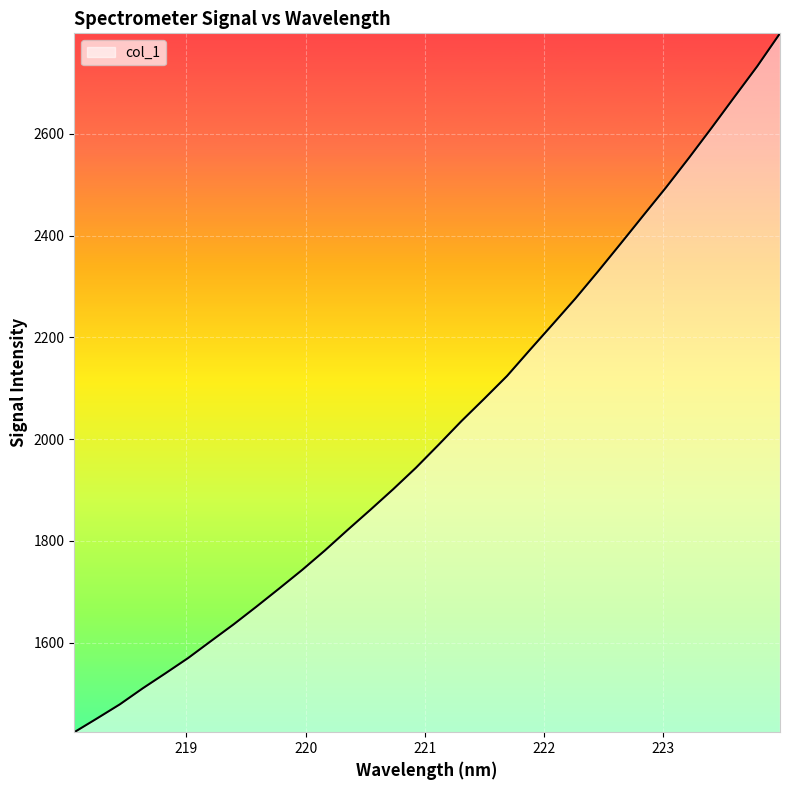

What is the maximum value shown in the chart?

2797.4